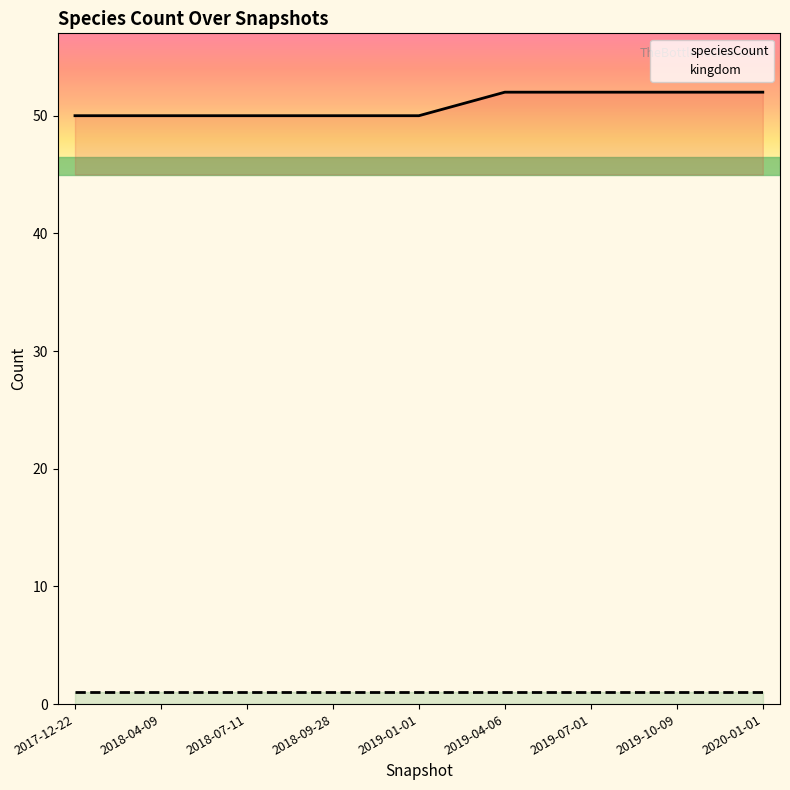

True or false: kingdom and speciesCount intersect in this chart.

False